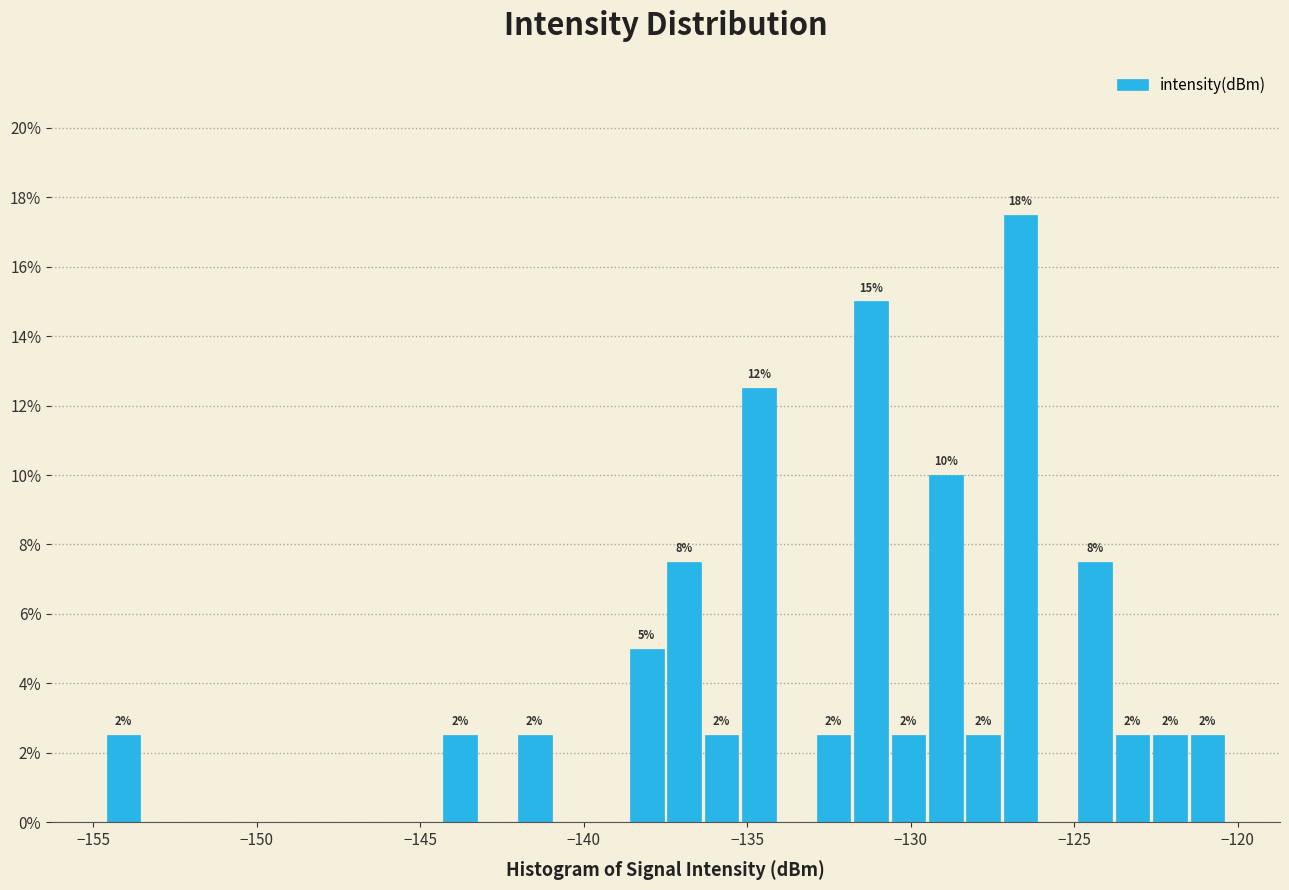

Around what value on the x-axis is the tallest bar? Give the approximate position of its centre, as read against the axis.

-126.5